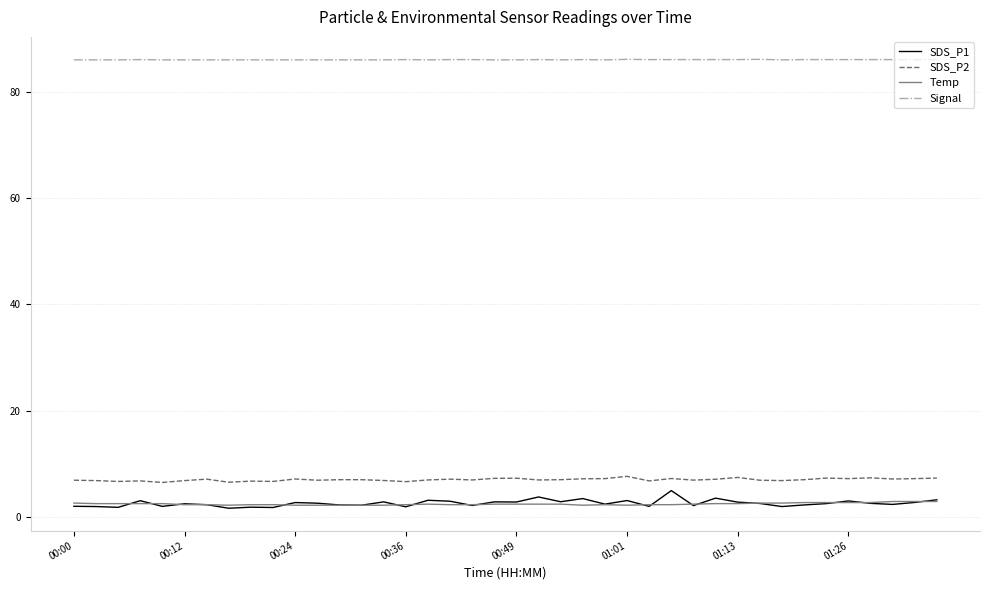

Which series has the largest total across all categories?

Signal